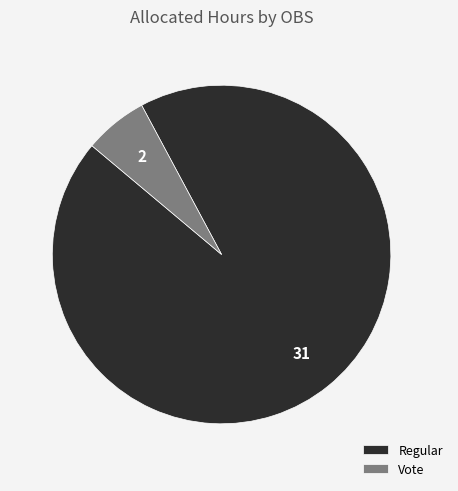

How many segments does this pie chart have?

2